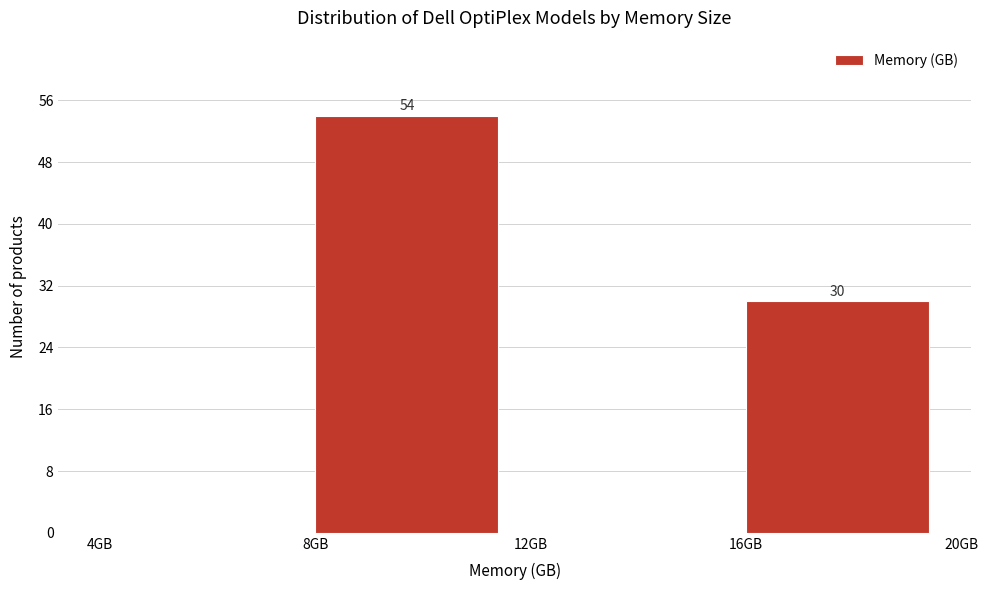

Which range on the x-axis has the tallest bar?

8 to 12